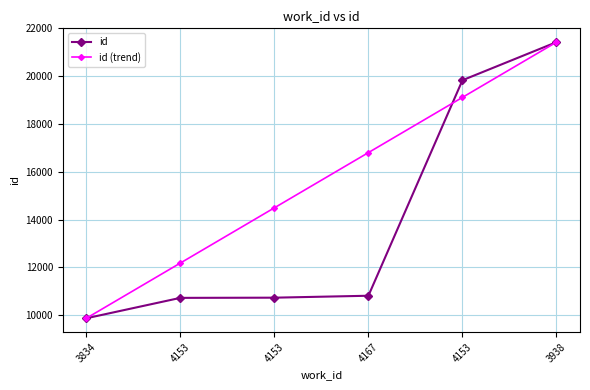

Rank the series by their maximum value, from lowest to highest.

id, id (trend)